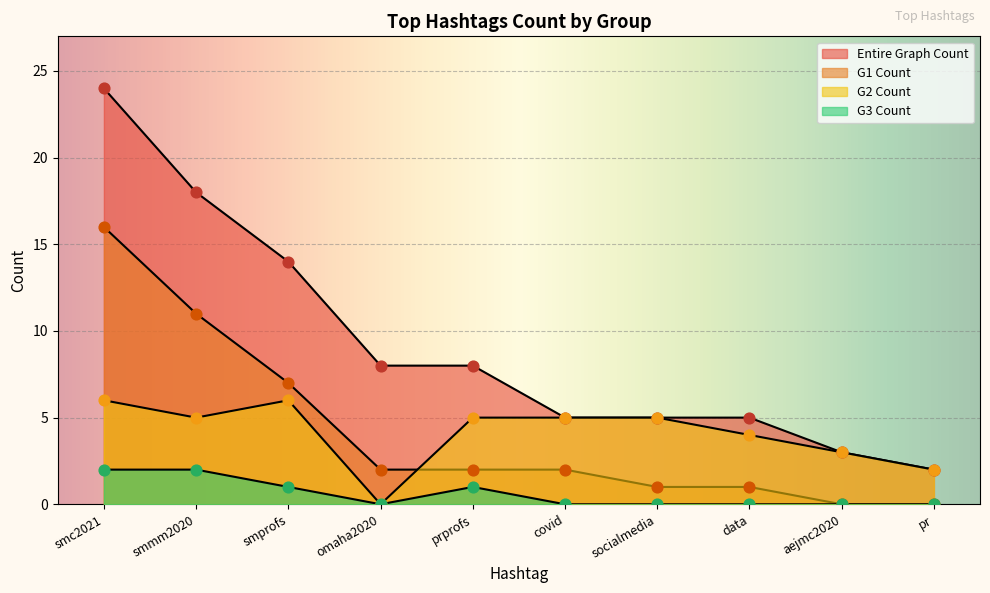

At which category is the sum across all series the highest?

smc2021